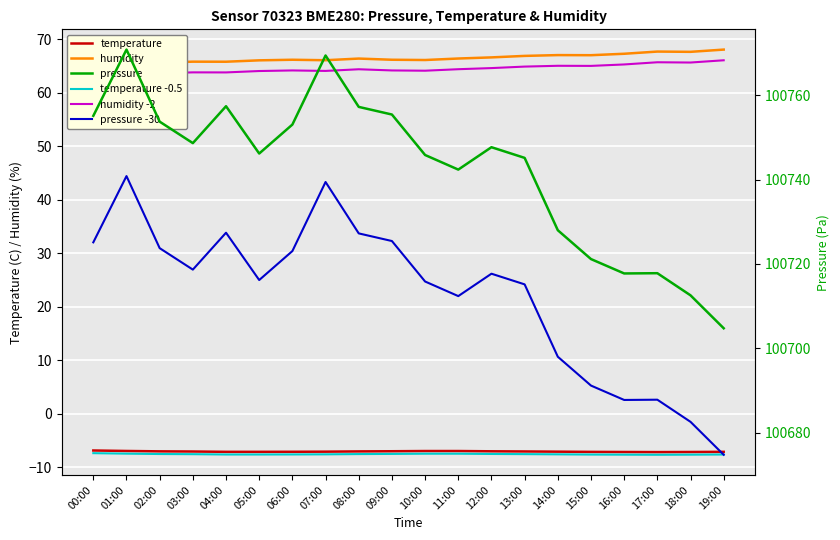

At which category does temperature reach its first local valley?

17:00